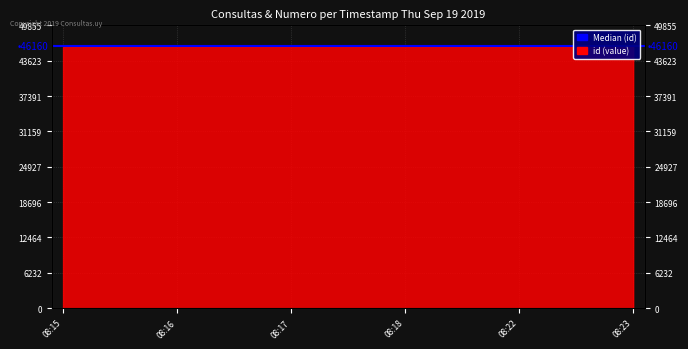

List the labels in order of value, largest first.

08:23, 08:22, 08:18, 08:17, 08:16, 08:15